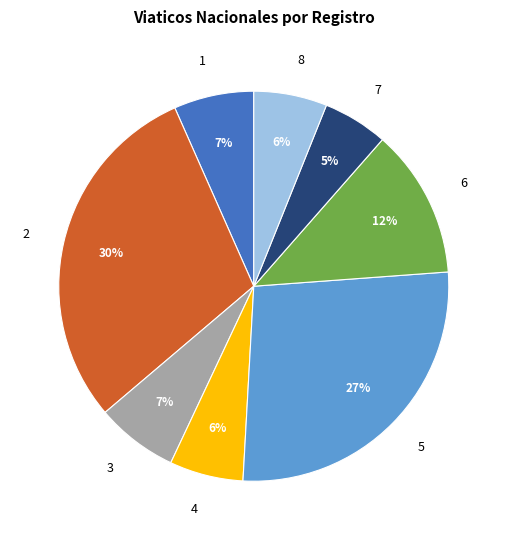

What percentage is the 1 slice, to the nearest percent?

7%